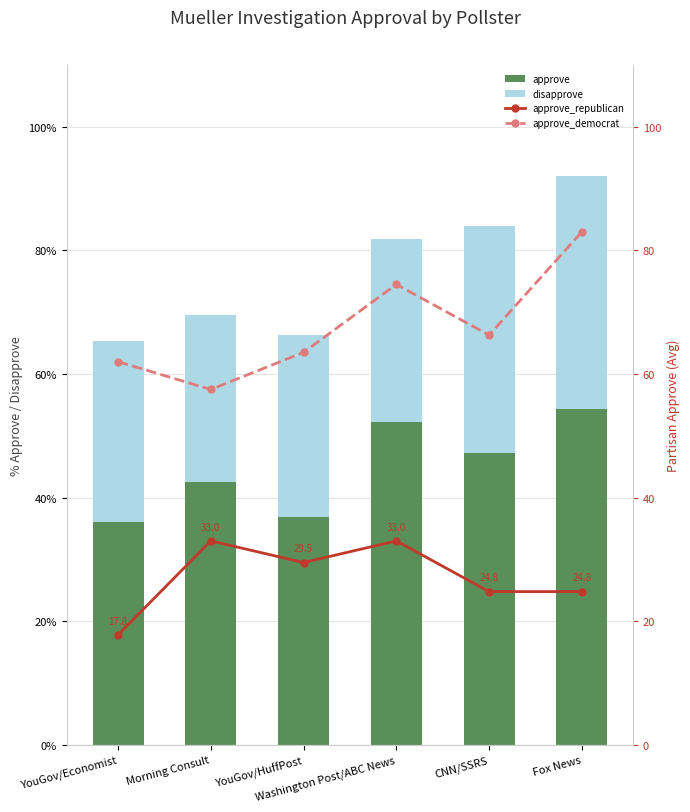

Is it true that disapprove equals 37.7 at Fox News?

True